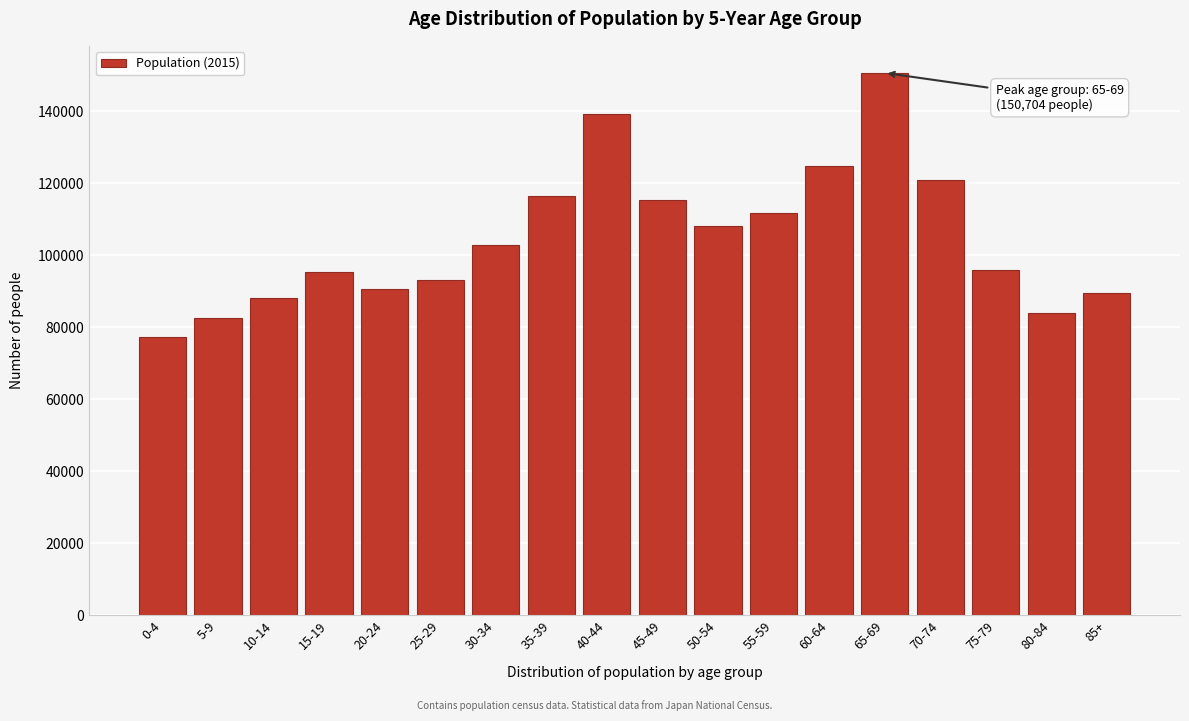

The value at 10-14 is 129942. True or false?

False